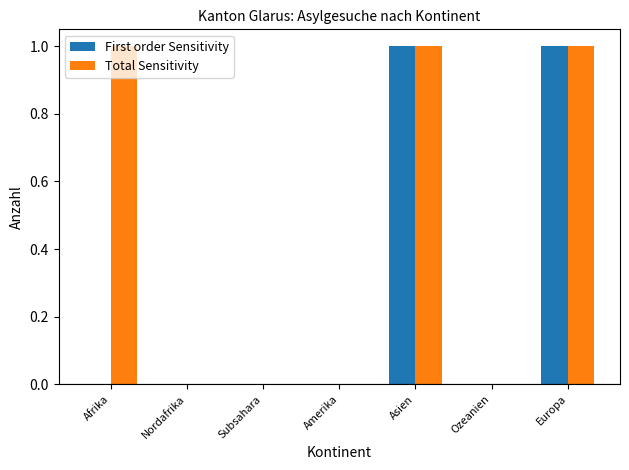

True or false: First order Sensitivity has a value of 1 at Asien.

True